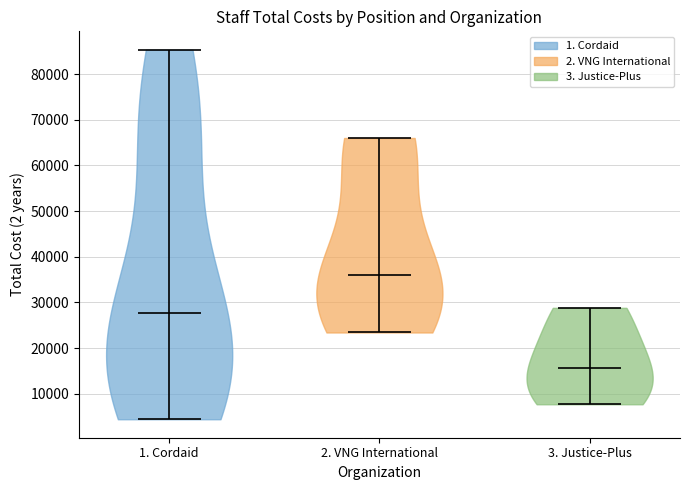

Reading left to right, read every violin against the y-axis: where its median line is, and the lowest and highest points it reaches. The values are not printed on the chart, so give them approximately, as read against the axis.

1. Cordaid: median line 28000, lowest point 4000, highest point 85000
2. VNG International: median line 36000, lowest point 23000, highest point 66000
3. Justice-Plus: median line 16000, lowest point 8000, highest point 29000